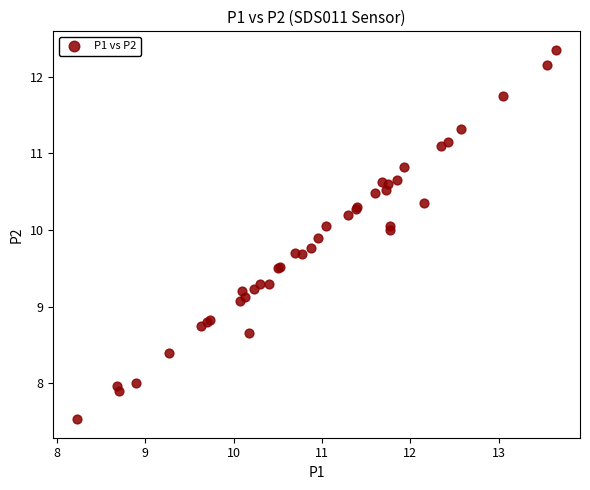

What Y value in the scatter plot is closest to 9?

9.1